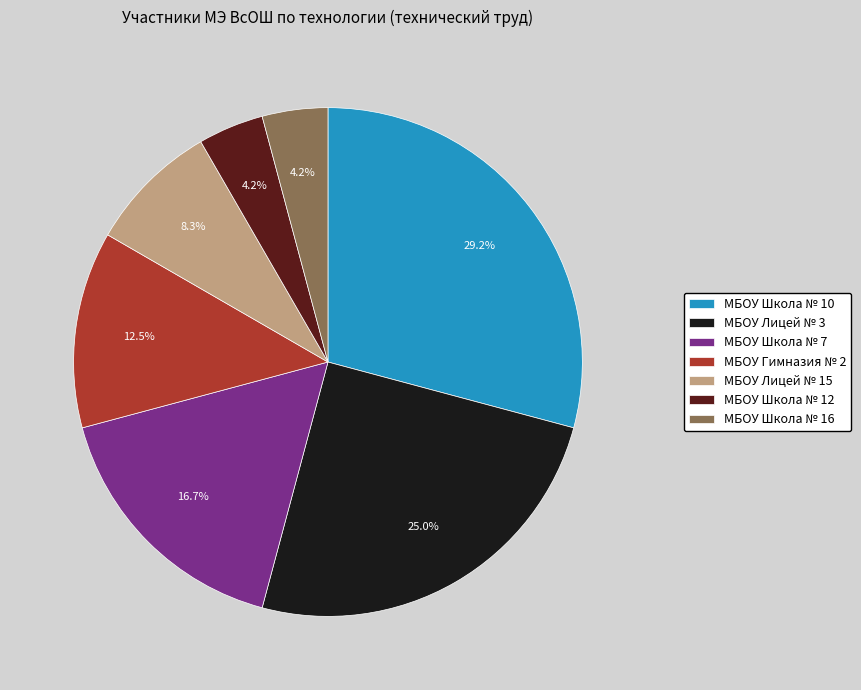

Which category has the biggest portion of the pie?

МБОУ Школа № 10